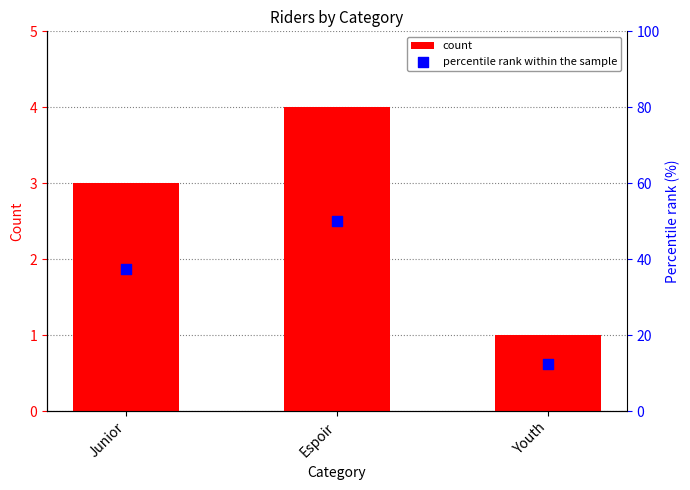

Which series contains the lowest Y value?

count